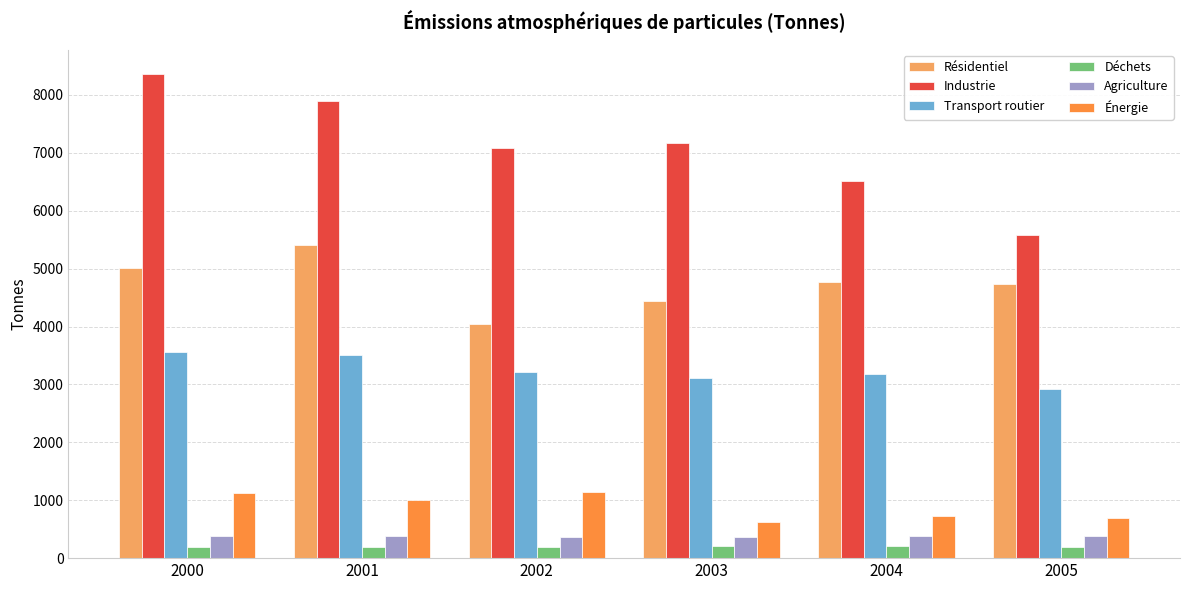

Count the number of categories in the chart.

6